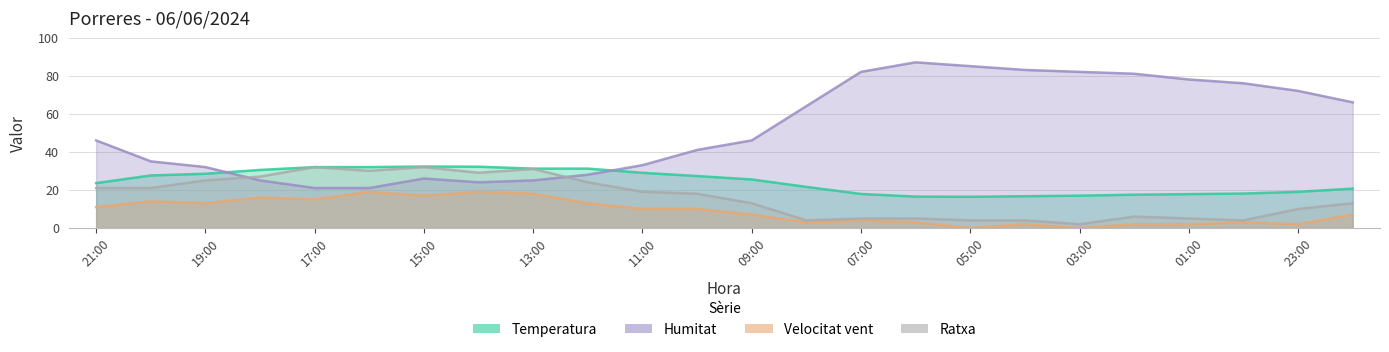

True or false: Temperatura and Velocitat vent cross at least once.

False